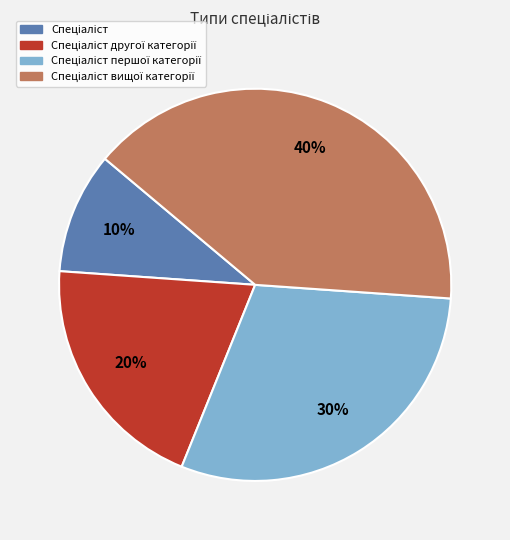

To the nearest percent, what is the difference between the largest and smallest slice percentages?

30%